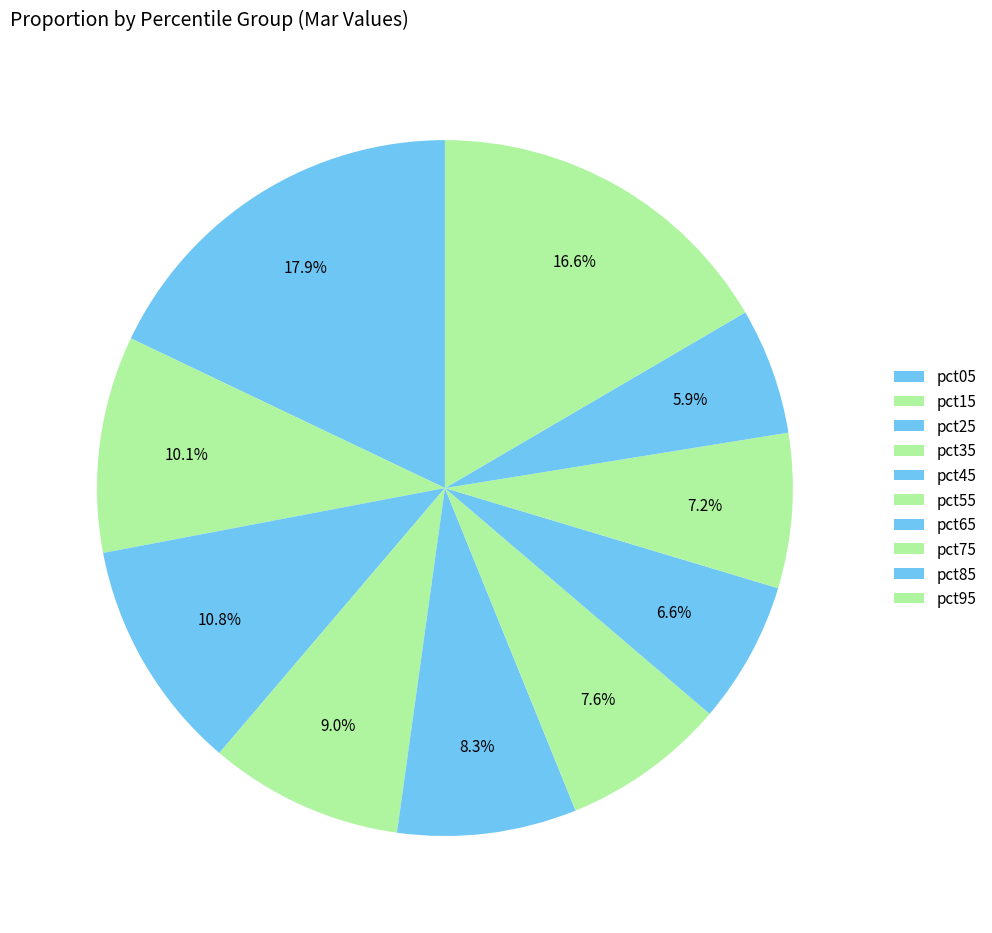

What is the largest slice in the pie chart?

pct05